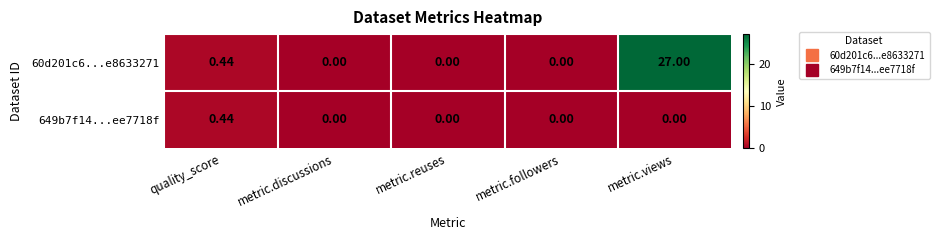

At which category is the sum across all series the highest?

metric.views